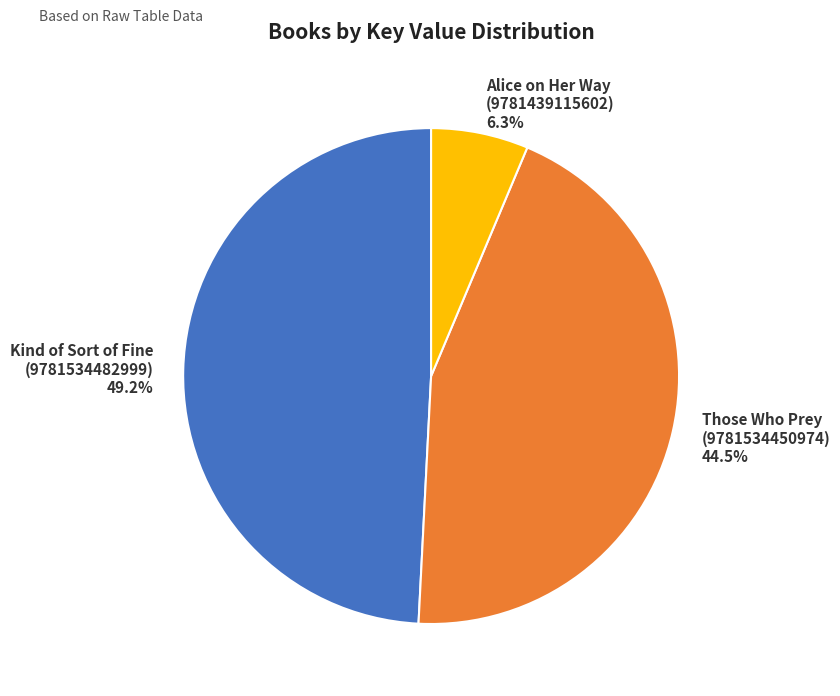

Is there any slice that represents more than half of the pie?

No